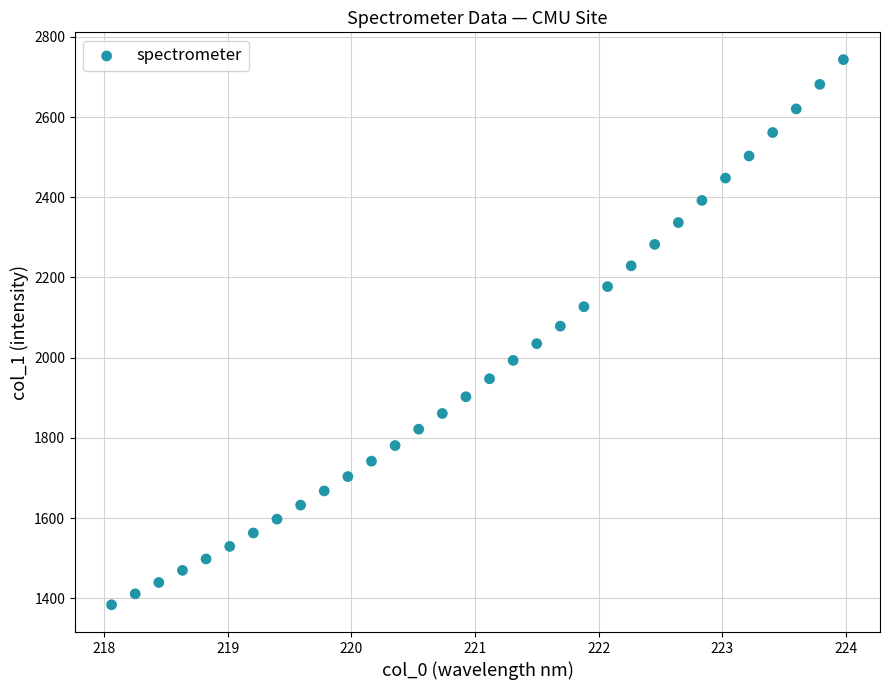

What is the range of Y values (max minus min)?

1358.8